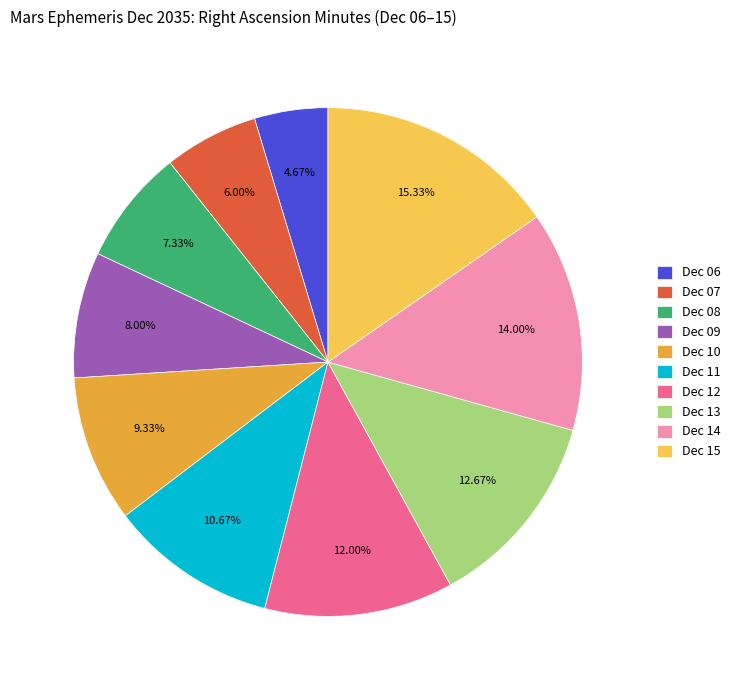

Rank the categories by value from highest to lowest.

Dec 15, Dec 14, Dec 13, Dec 12, Dec 11, Dec 10, Dec 09, Dec 08, Dec 07, Dec 06